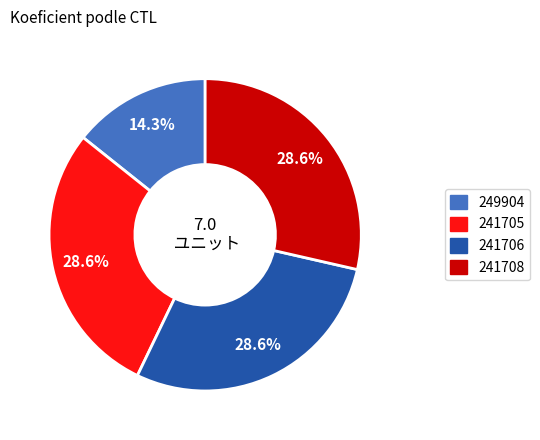

Between 241708 and 249904, which is larger?

241708